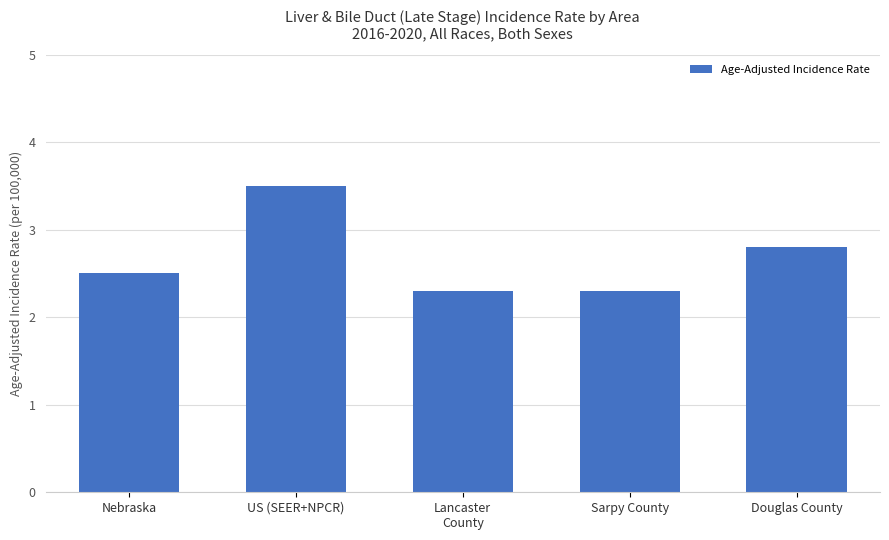

The value at Sarpy County is 2.3. True or false?

True